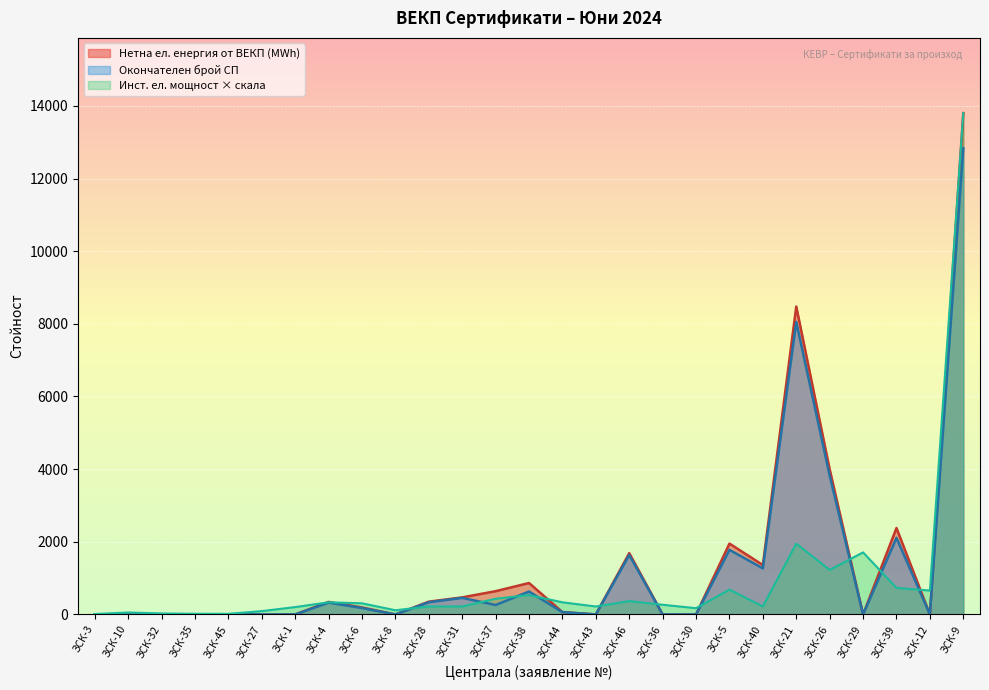

What is the average value of the Инст. ел. мощност (MW) series?

922.8